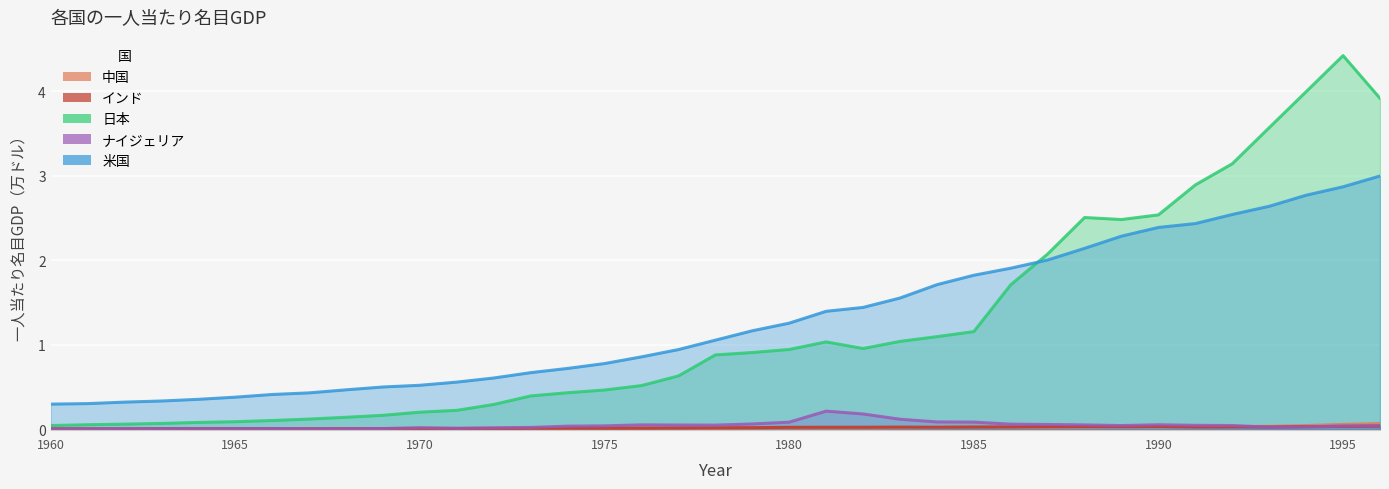

What are all the series names shown in the legend?

中国, インド, 日本, ナイジェリア, 米国